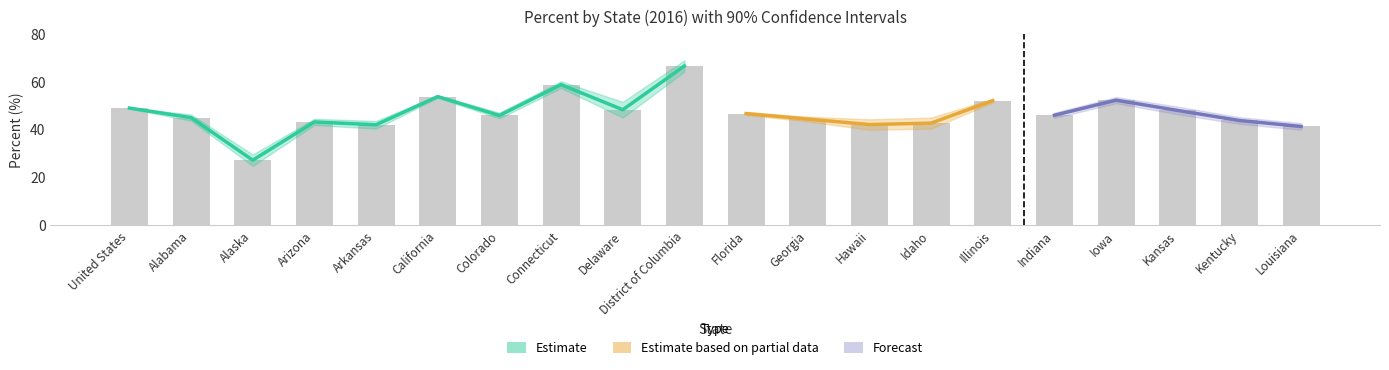

List the labels in order of LOWER value, smallest first.

Alaska, Hawaii, Louisiana, Arkansas, Idaho, Arizona, Kentucky, Georgia, Alabama, Colorado, Indiana, Delaware, Florida, Kansas, United States, Iowa, Illinois, California, Connecticut, District of Columbia